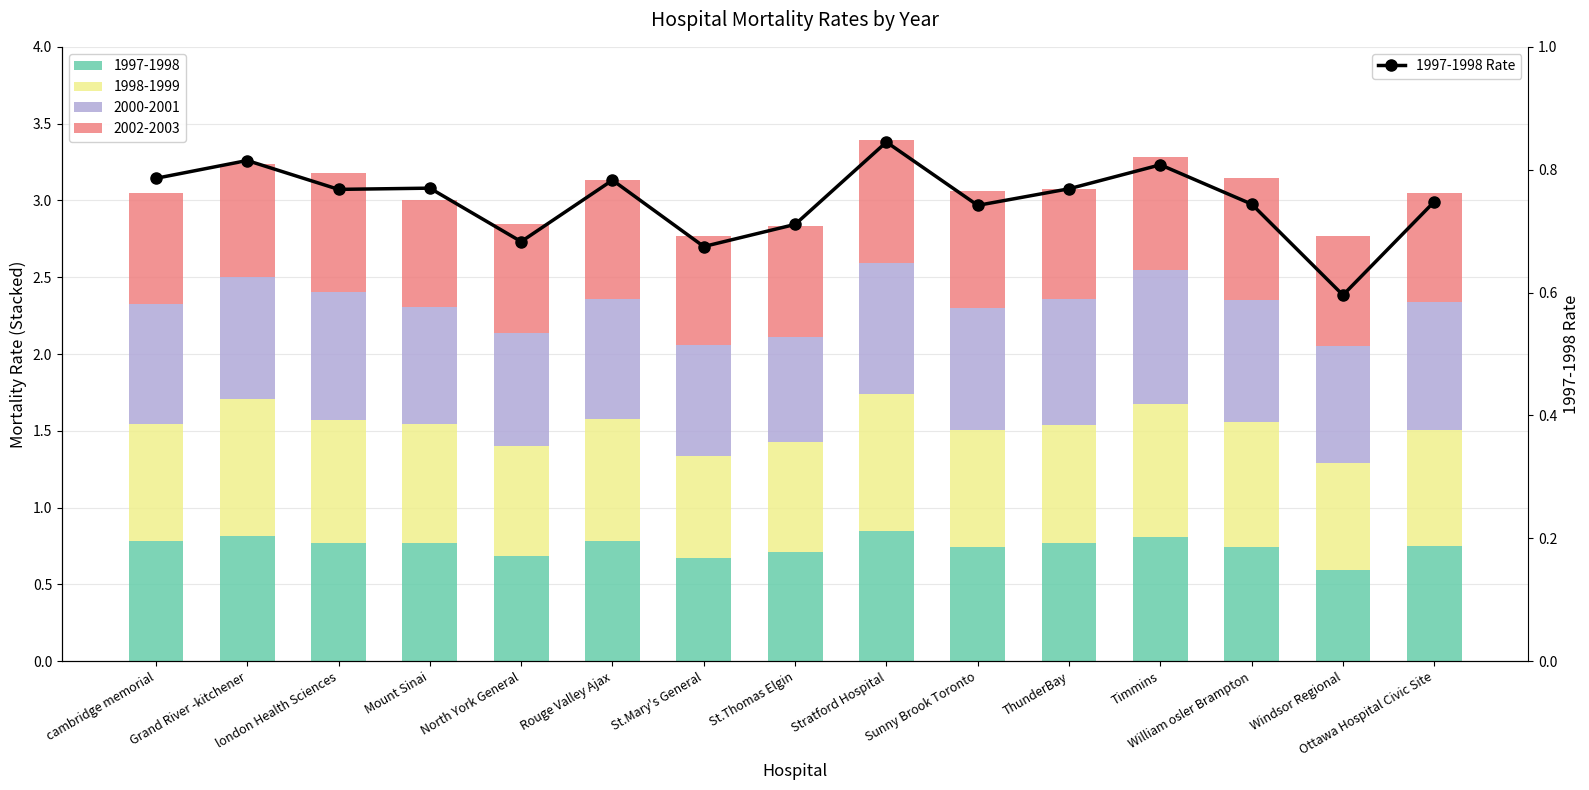

What position from the right is Stratford Hospital?

7